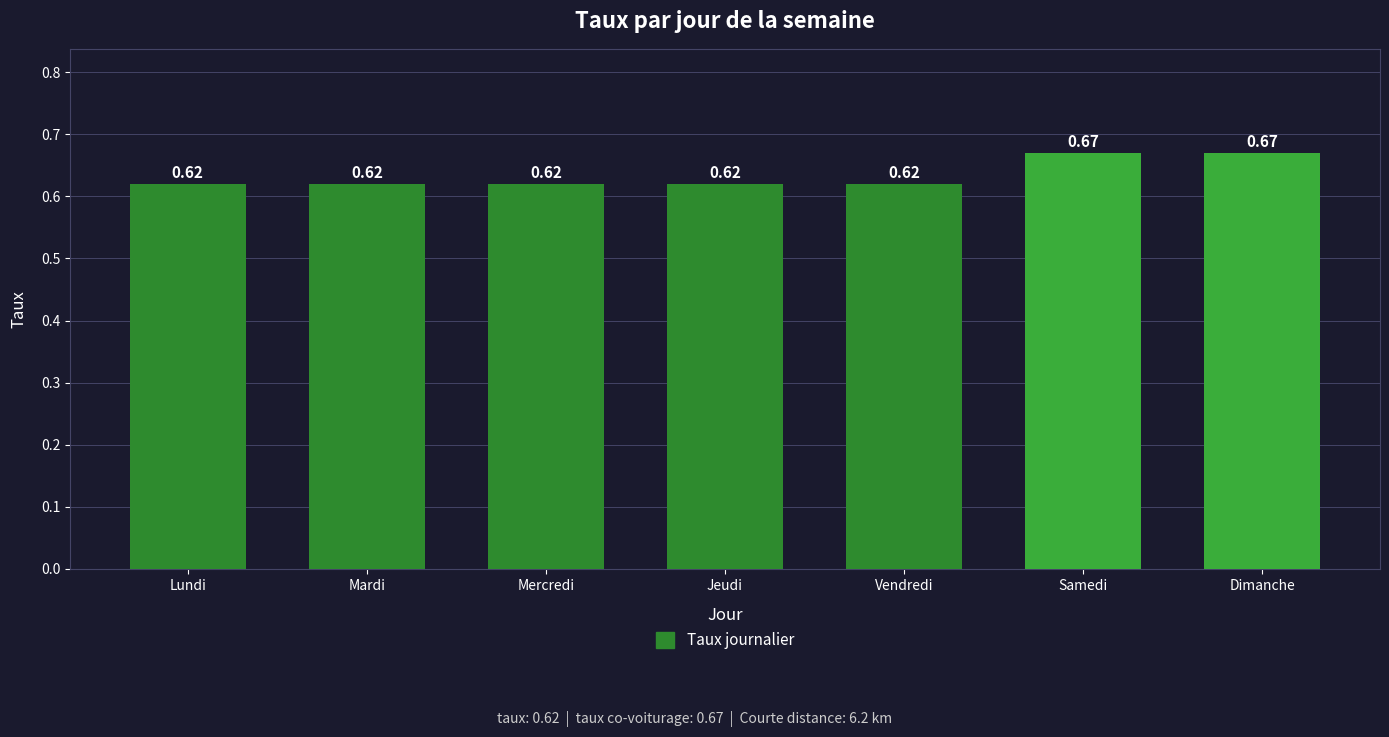

Between Vendredi and Samedi, which is larger?

Samedi